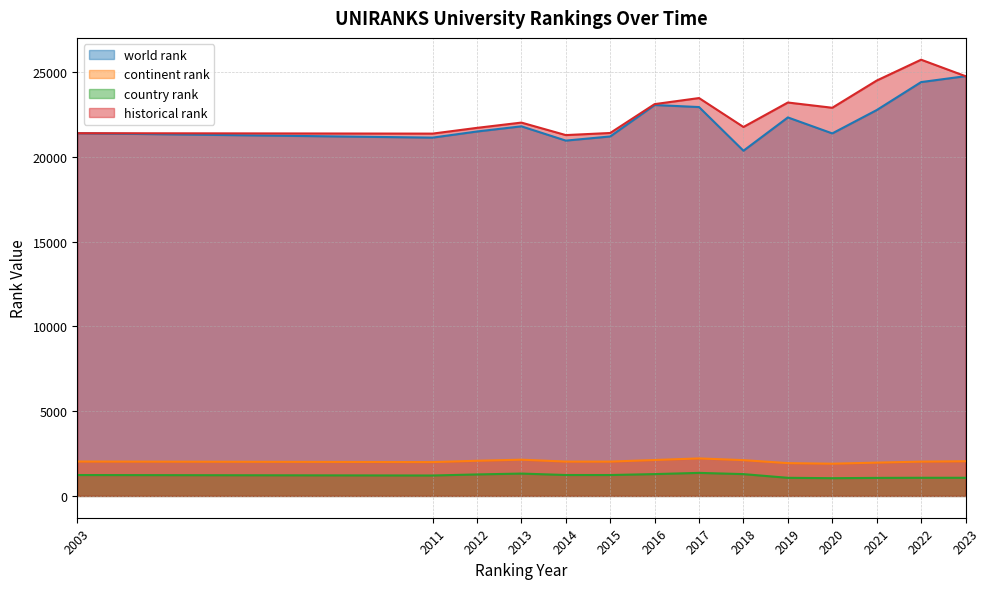

True or false: continent rank and world rank cross at least once.

False